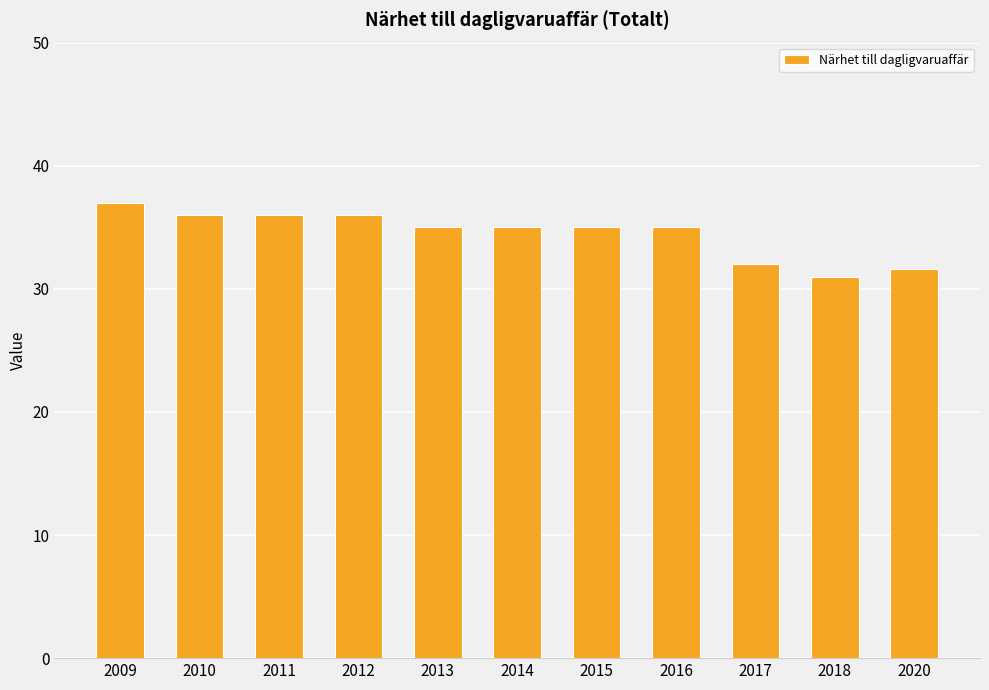

What value does the data have at 2016?

35.0